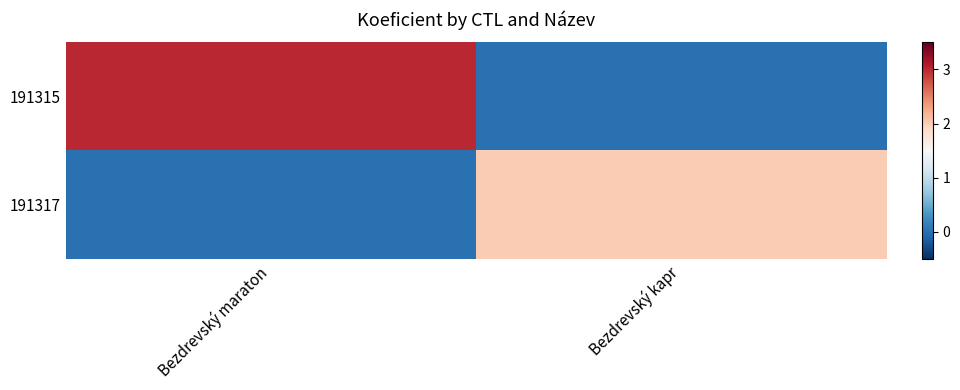

How many distinct data groups are displayed?

2